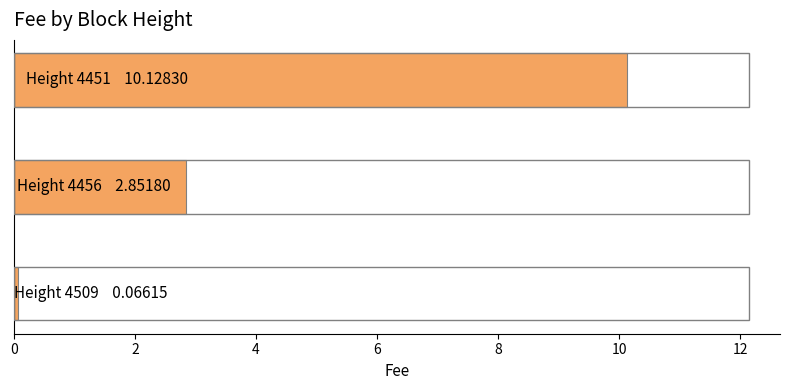

What is the sum of all values?

13.0